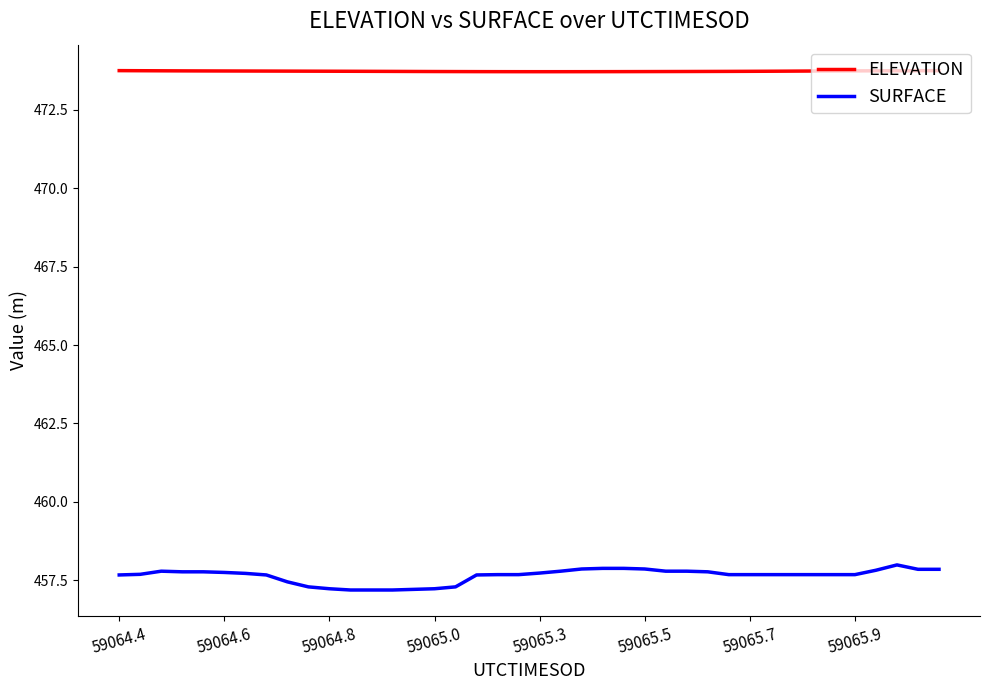

At how many categories does at least one series exceed 466?

40